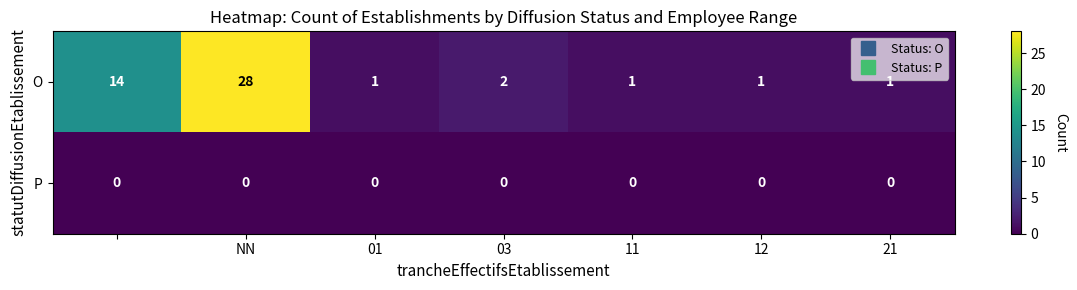

What is the difference between the maximum and second lowest values in the O series?

27